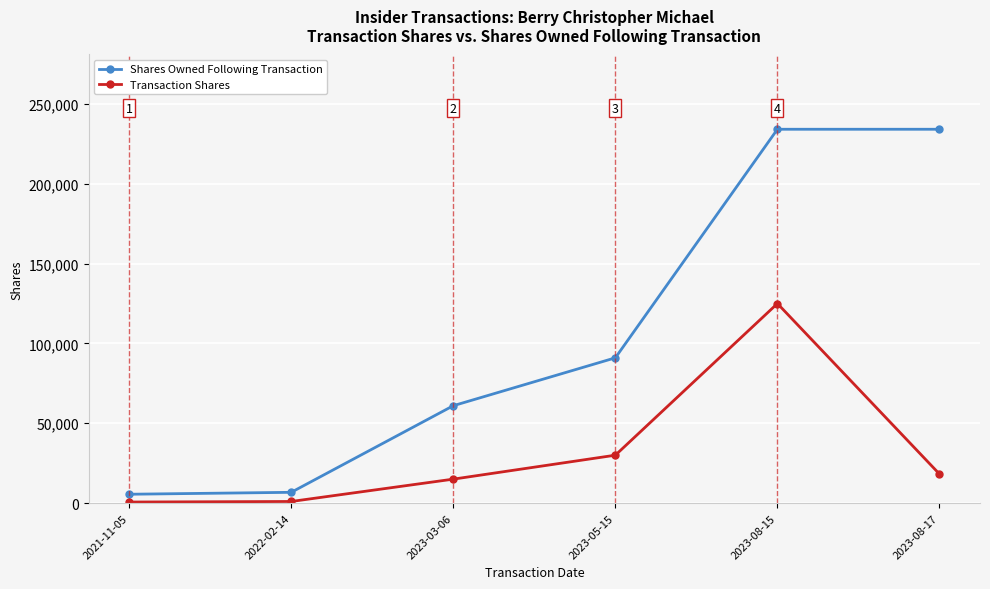

How many lines are shown in the chart?

2